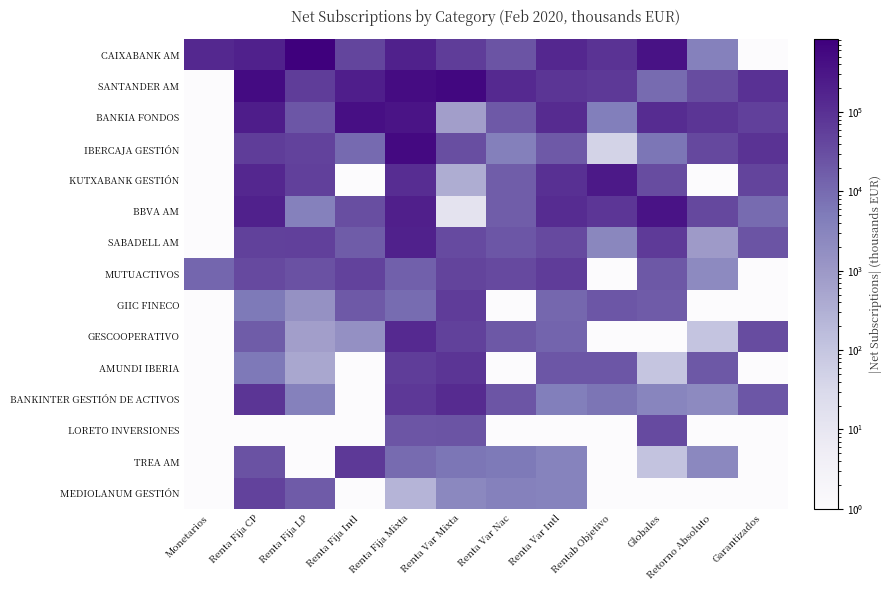

What is the difference between the highest and lowest values at Globales?

362570